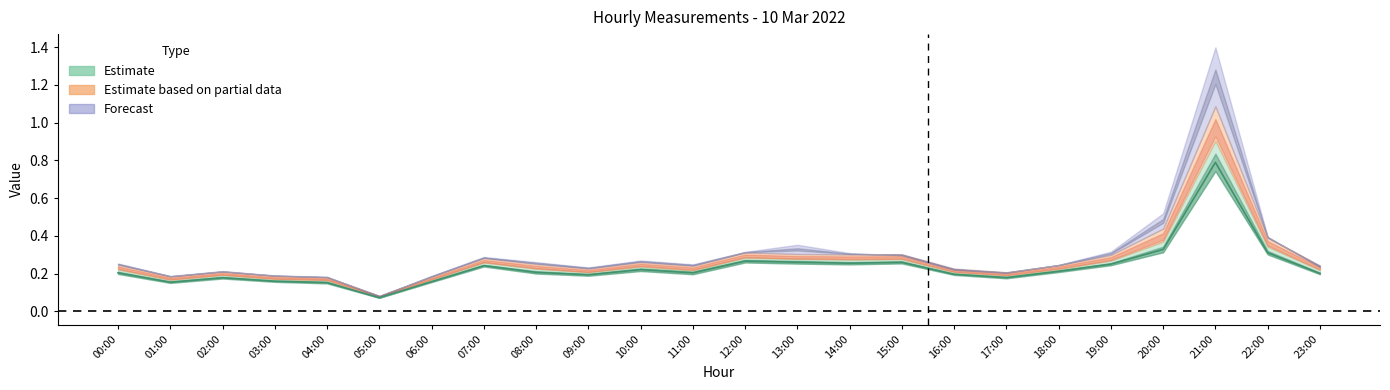

How many lines are shown in the chart?

6